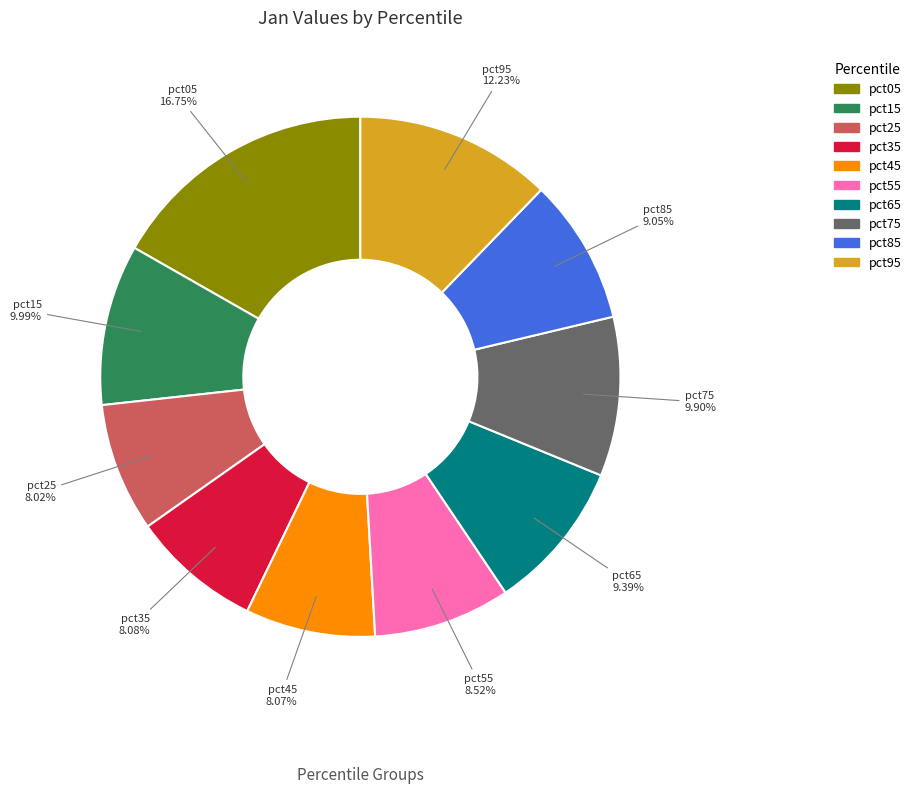

Is it true that pct75 is 1% of the pie?

False